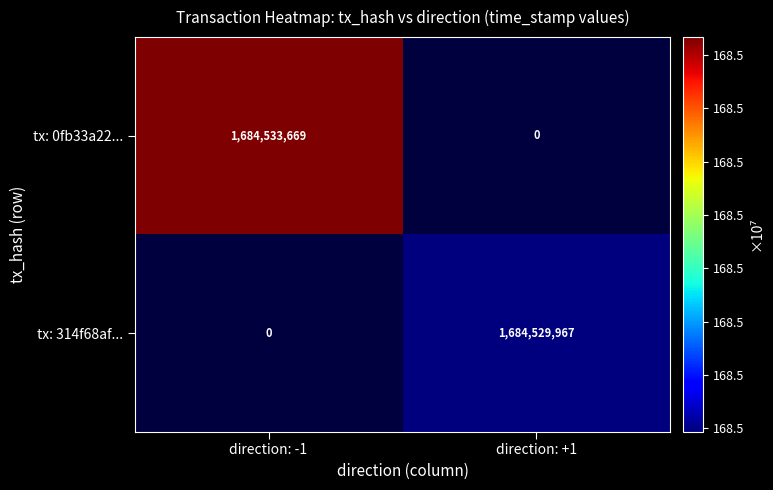

What is the maximum value shown in the chart?

1684533669